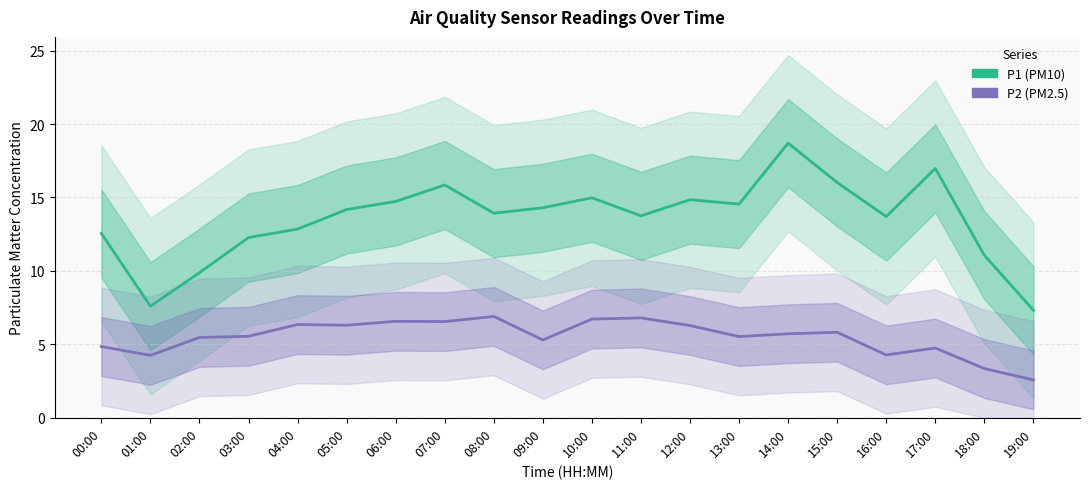

How many values in the P1 (PM10) series are below 14?

10